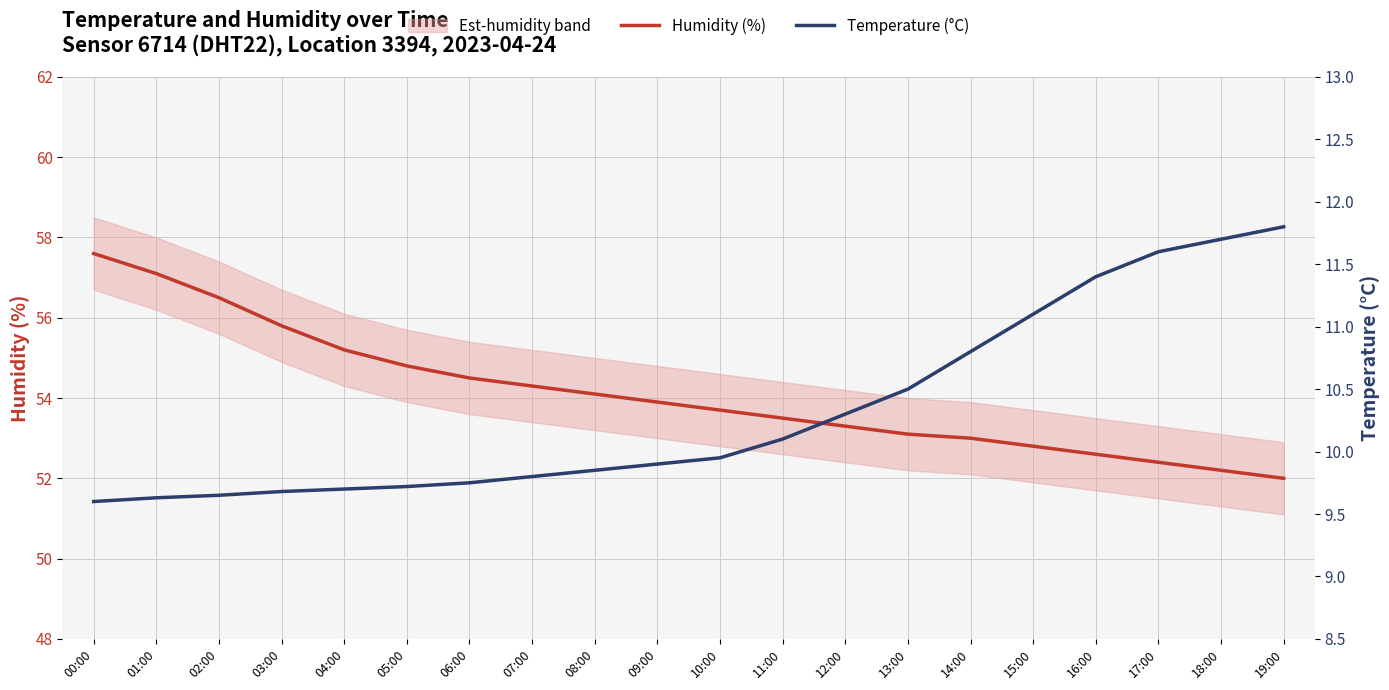

The value of Humidity (%) at 16:00 is 52.6. True or false?

True